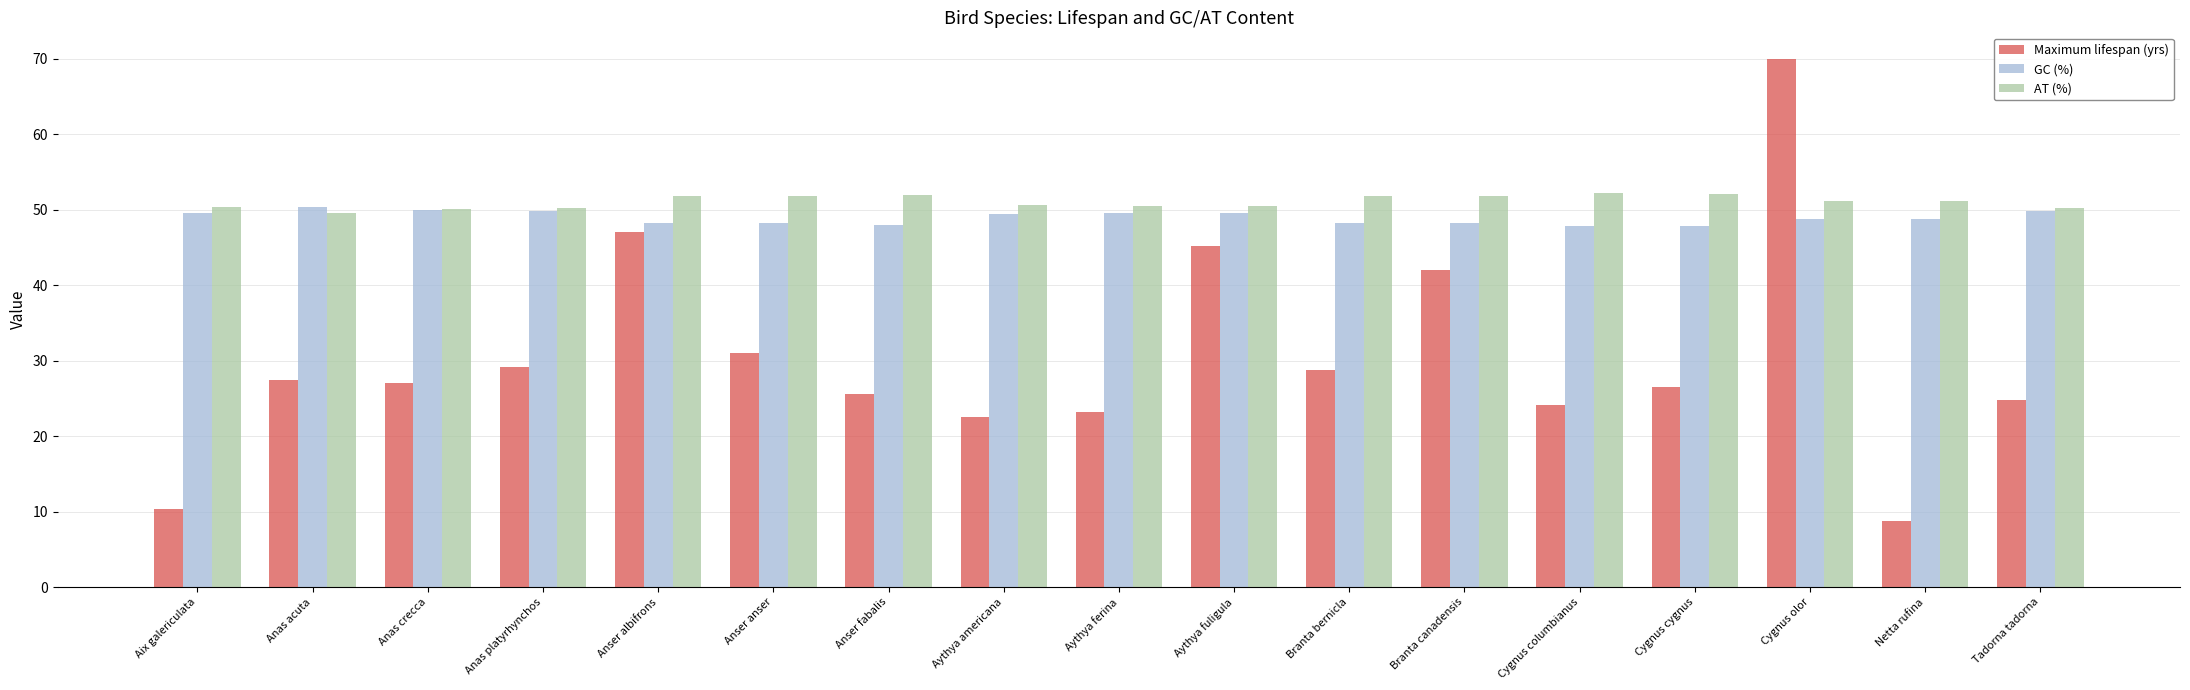

How many categories are shown in the chart?

17